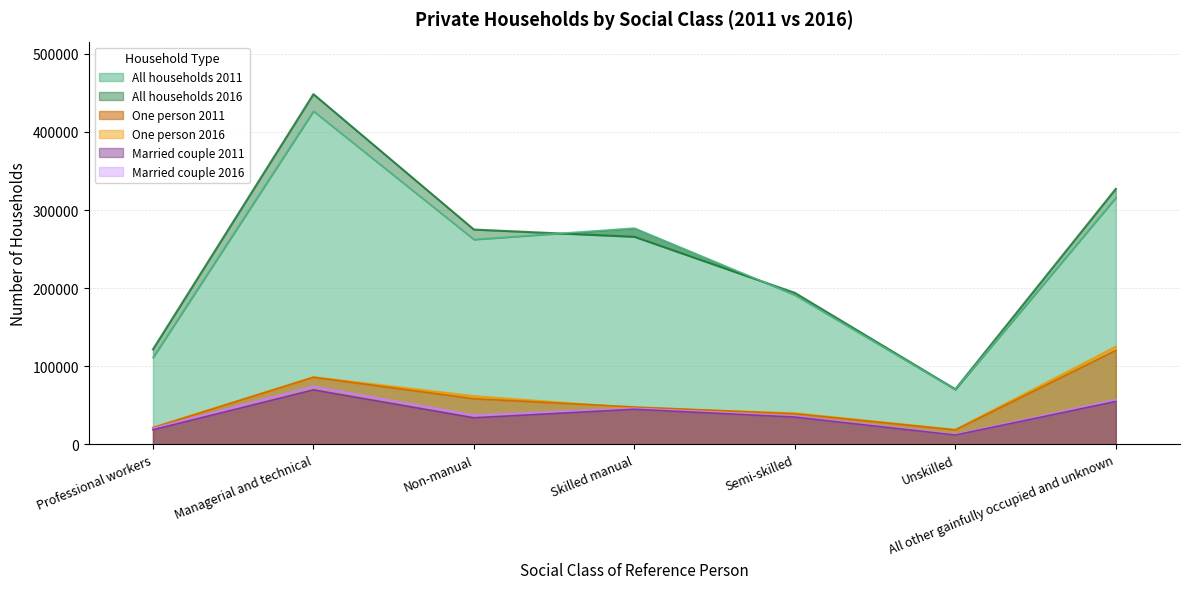

The One person 2016 series shows 7516 at Unskilled. True or false?

False